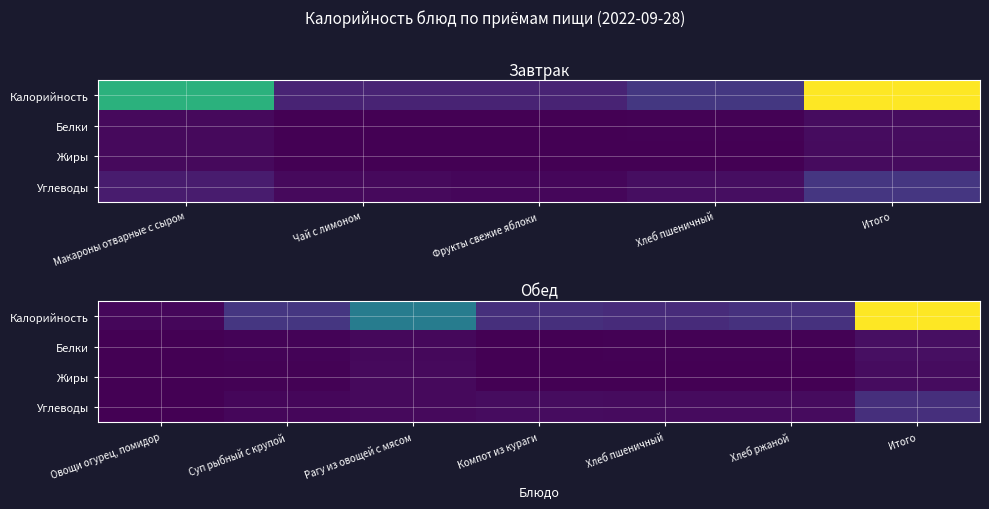

The Калорийность series shows 418.1 at Итого. True or false?

False